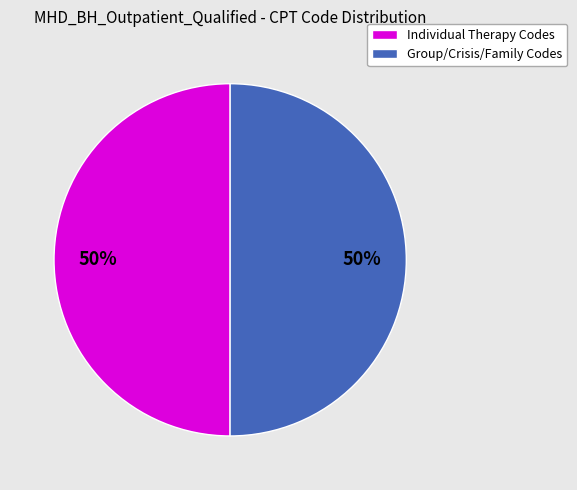

True or false: Individual Therapy Codes accounts for 50% of the total.

True